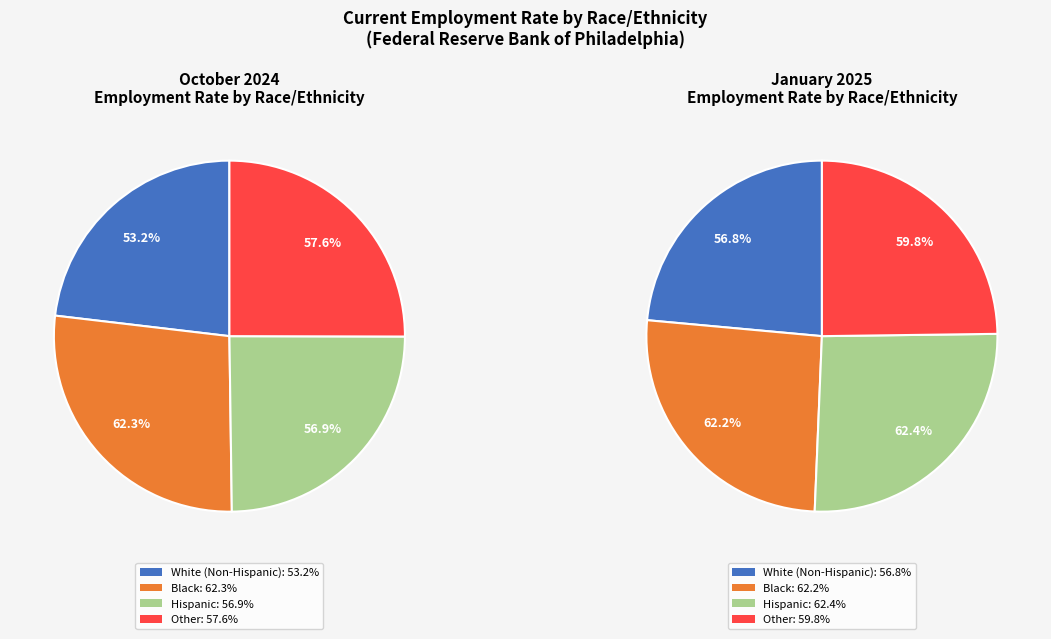

Between White (Non-Hispanic) and Other, which is larger?

Other